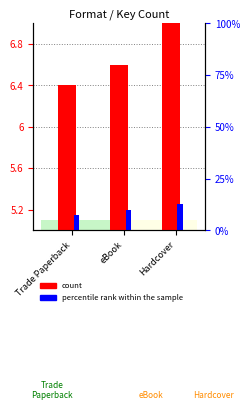

What position from the left is eBook?

2